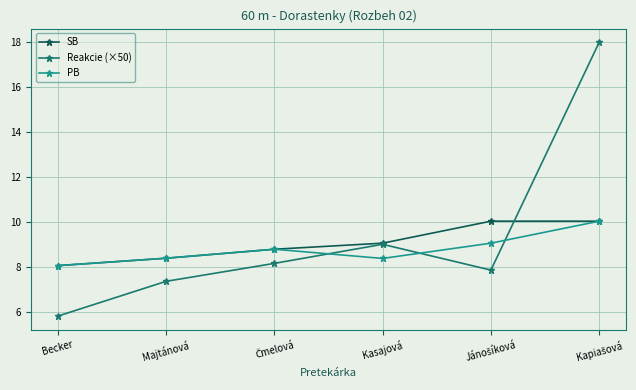

Which series has the largest range (max minus min)?

Reakcie (×50)